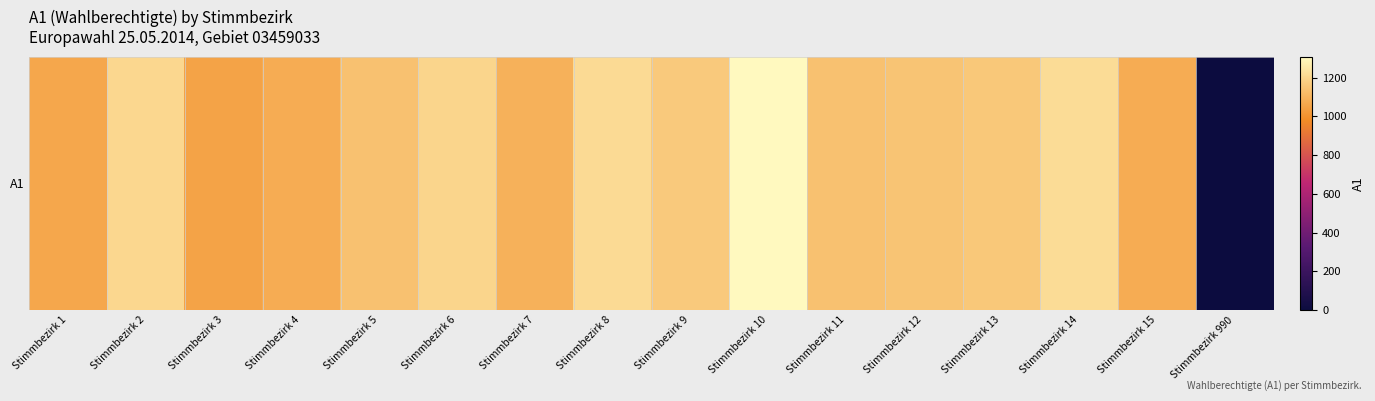

True or false: the data shows 1074 at Stimmbezirk 15.

True